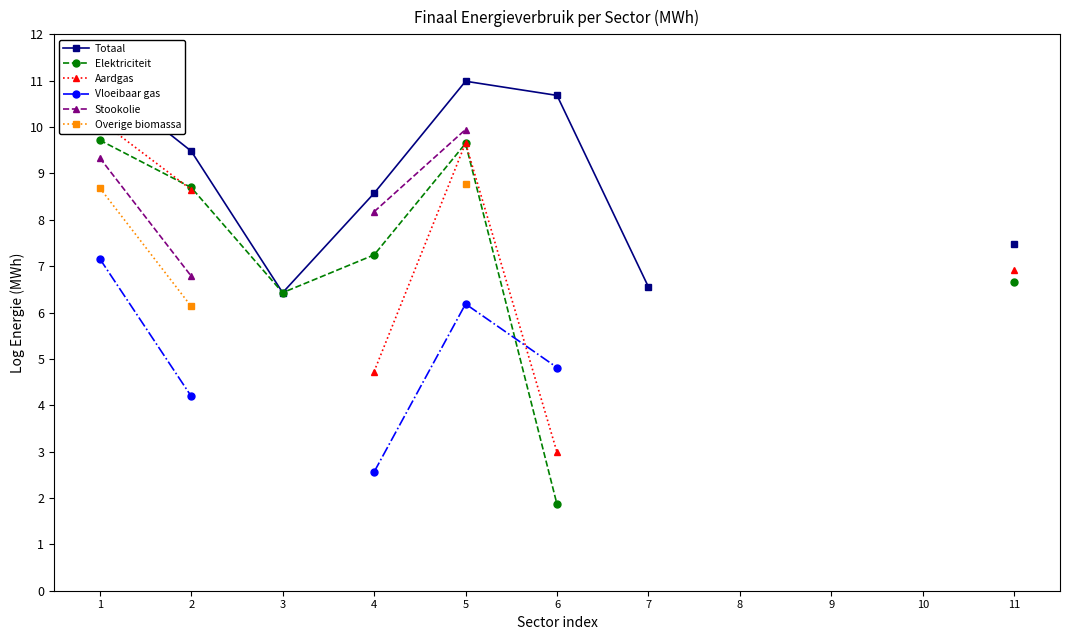

Which category has the highest value across all series?

1